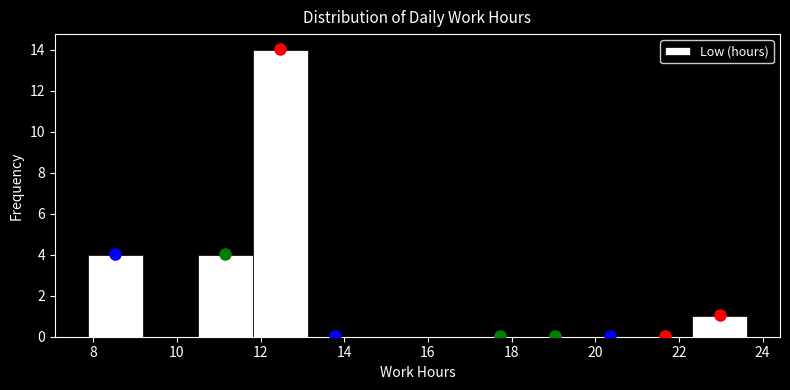

Which range on the x-axis has the tallest bar?

11.8 to 13.2